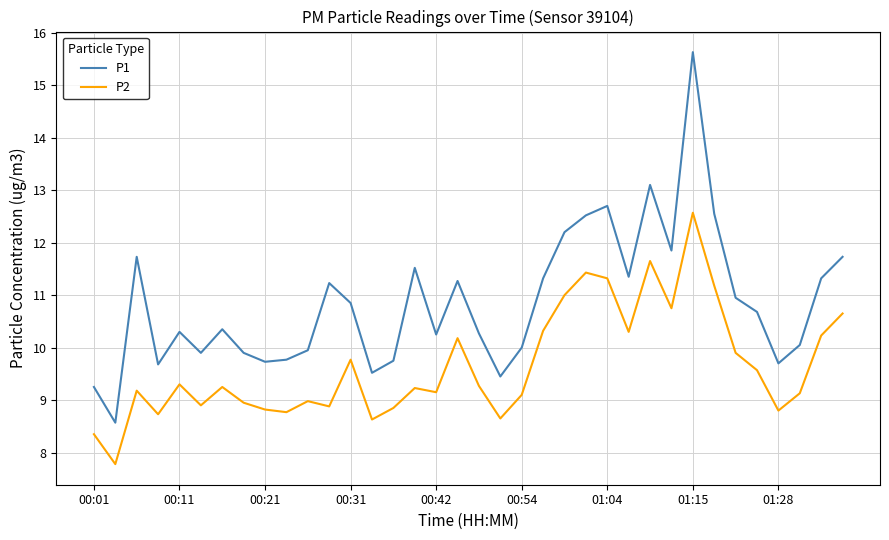

Which series has the largest total across all categories?

P1